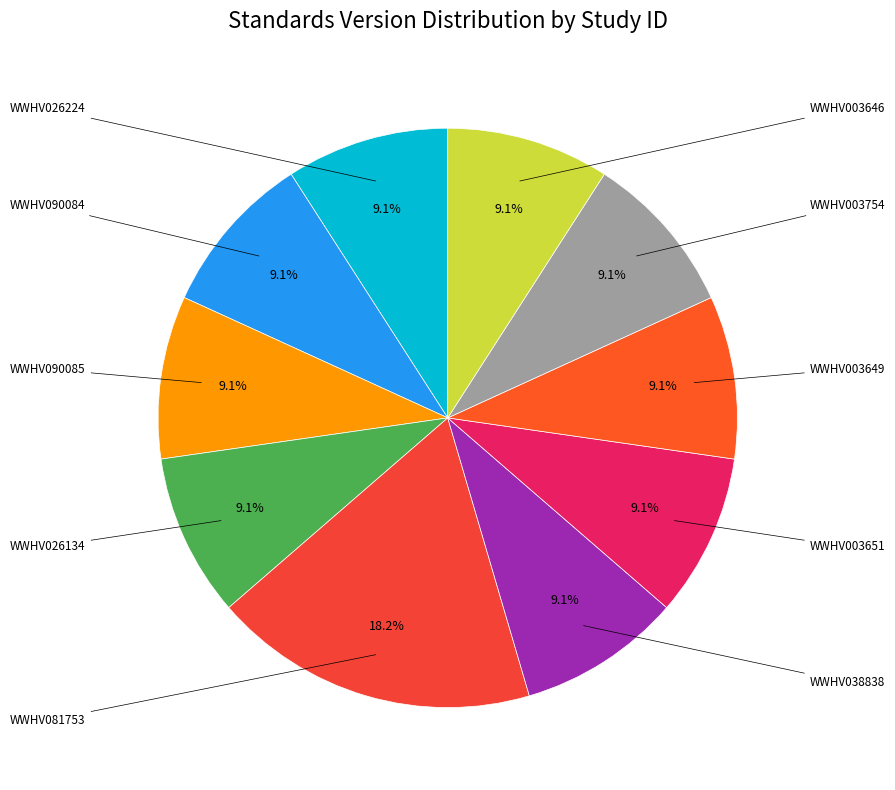

Rank the categories by value from highest to lowest.

WWHV081753, WWHV026224, WWHV090084, WWHV090085, WWHV026134, WWHV038838, WWHV003651, WWHV003649, WWHV003754, WWHV003646